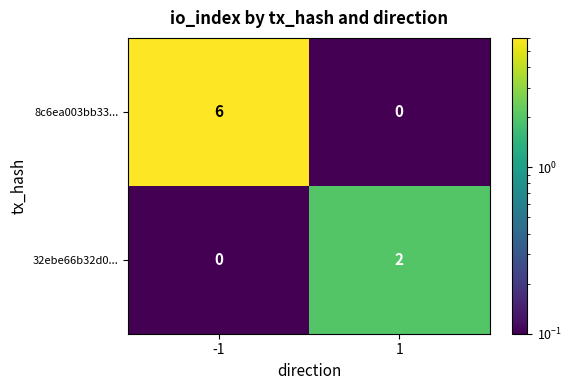

What is the spread (max minus min) of values at -1?

6